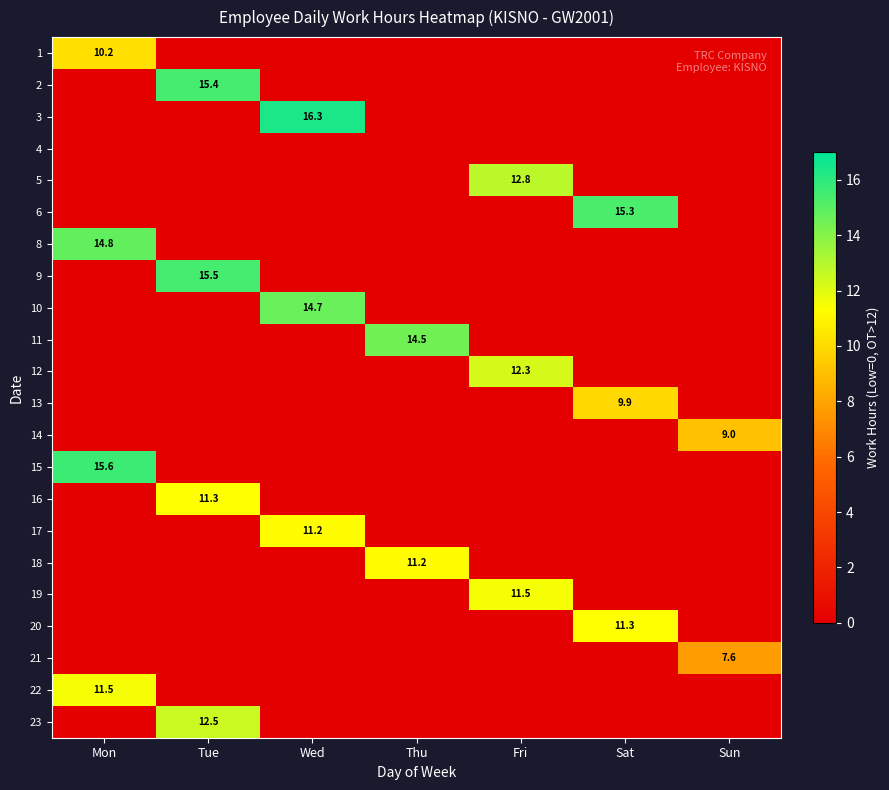

True or false: 14 has a value of 3.4 at Sun.

False